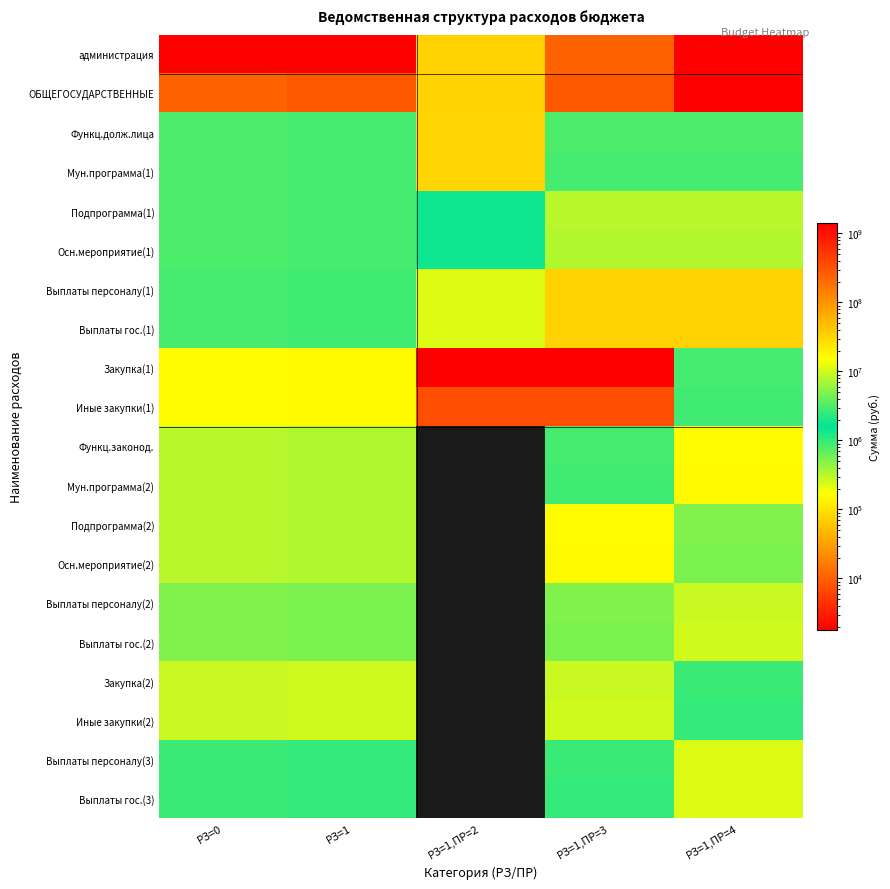

At how many categories does at least one series exceed 366617324?

3